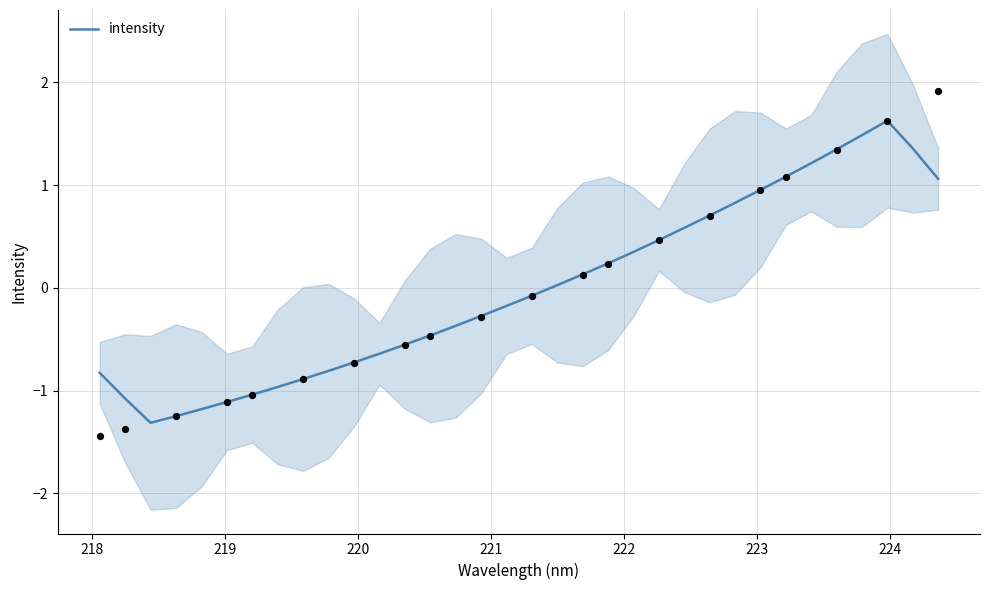

What is the maximum value for intensity?

1.6